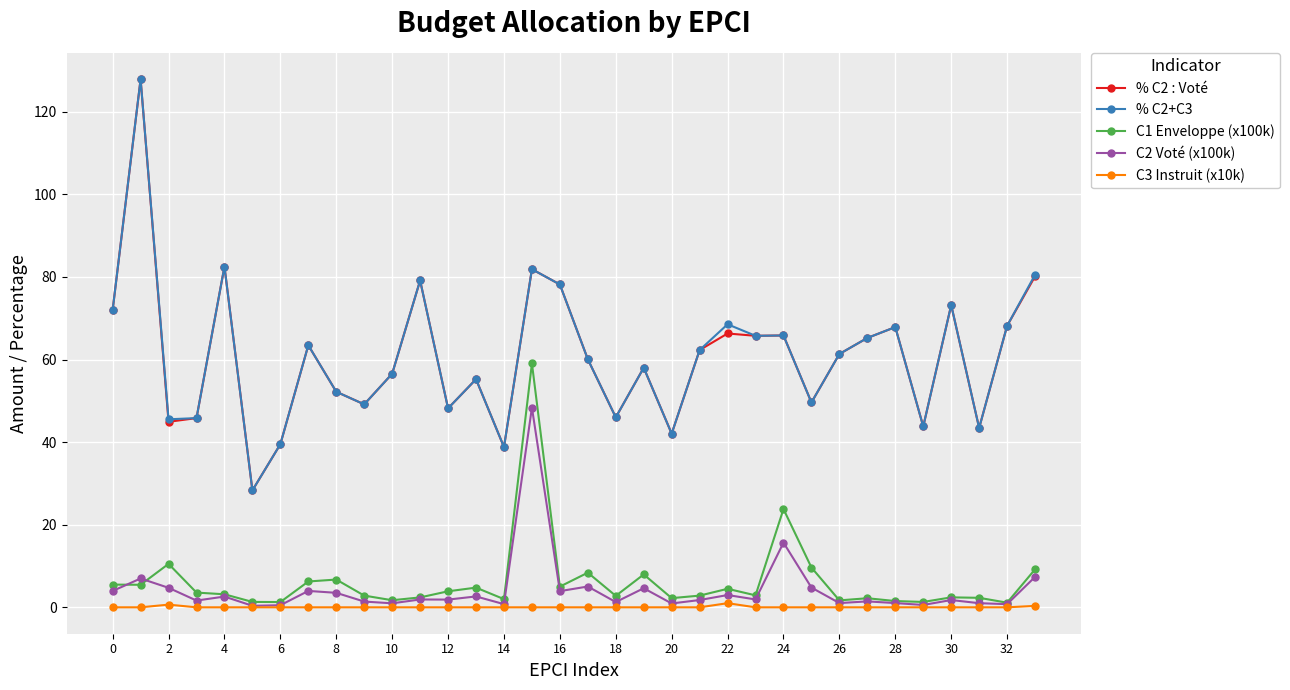

True or false: C2 Voté (x100k) and % C2 : Voté cross at least once.

False